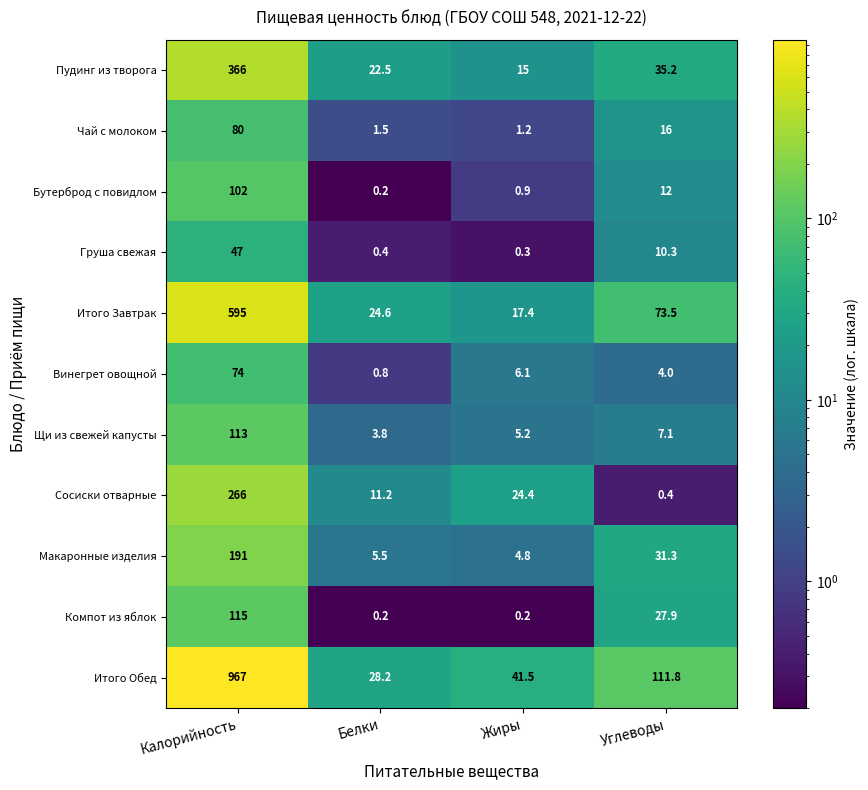

What is the sum of the Сосиски отварные values at Углеводы and Белки?

11.6